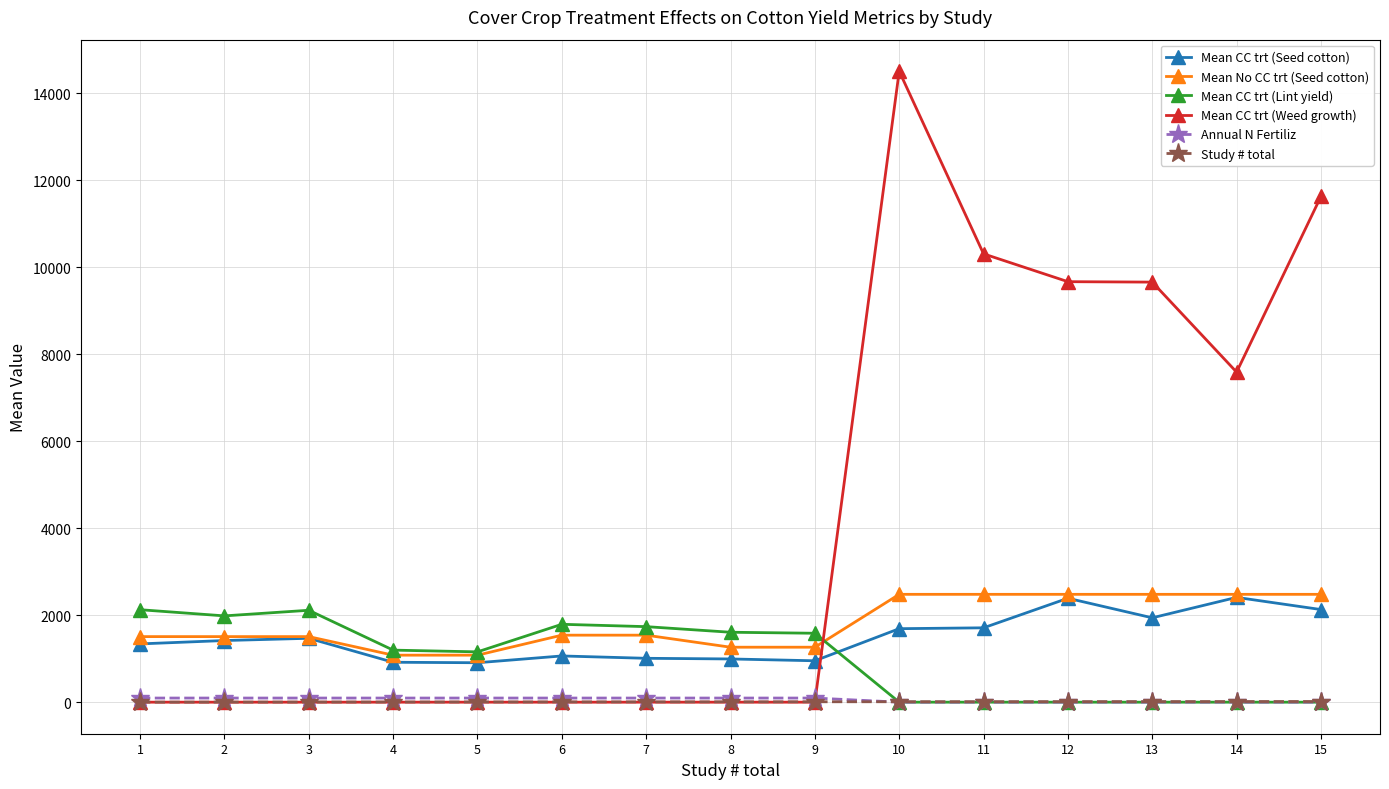

At which category is the sum across all series the highest?

10